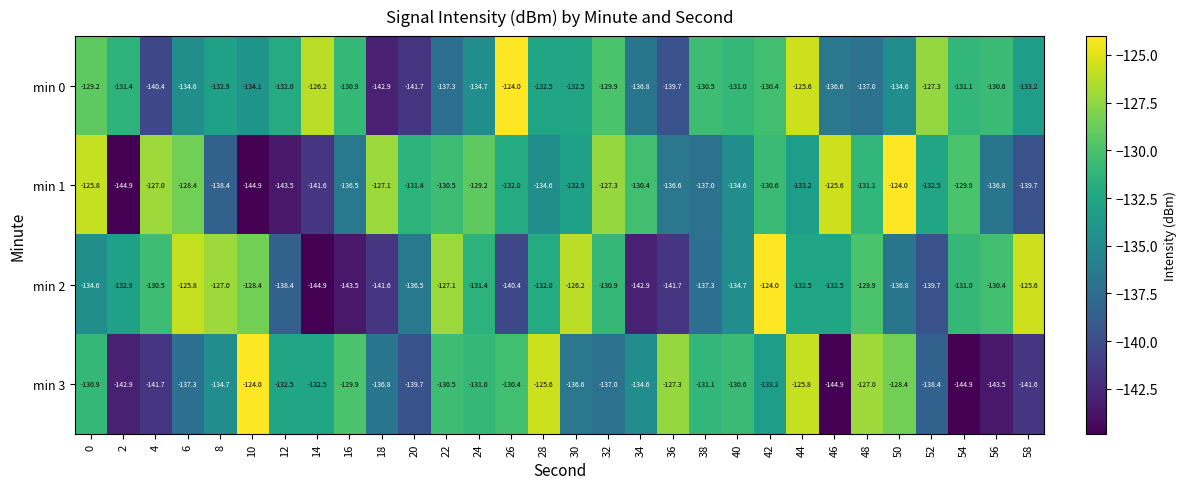

The min 3 series shows -137.0 at 32. True or false?

True